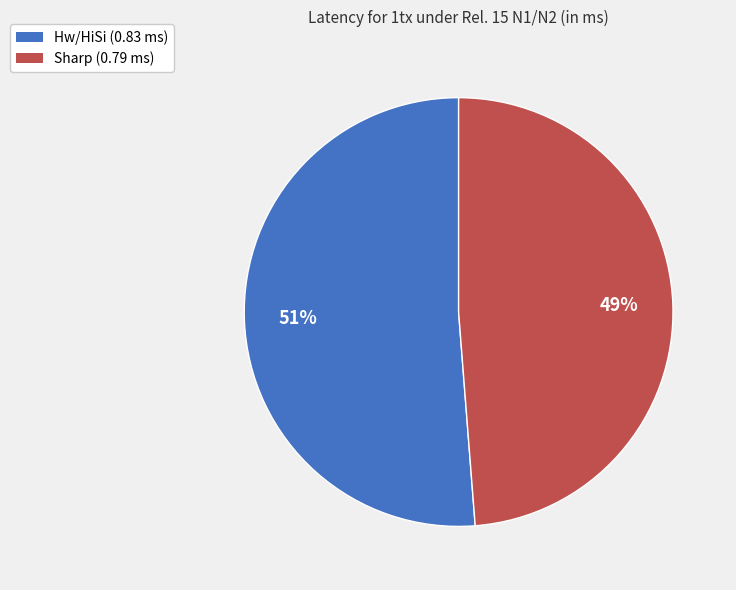

Count the number of slices in the pie.

2